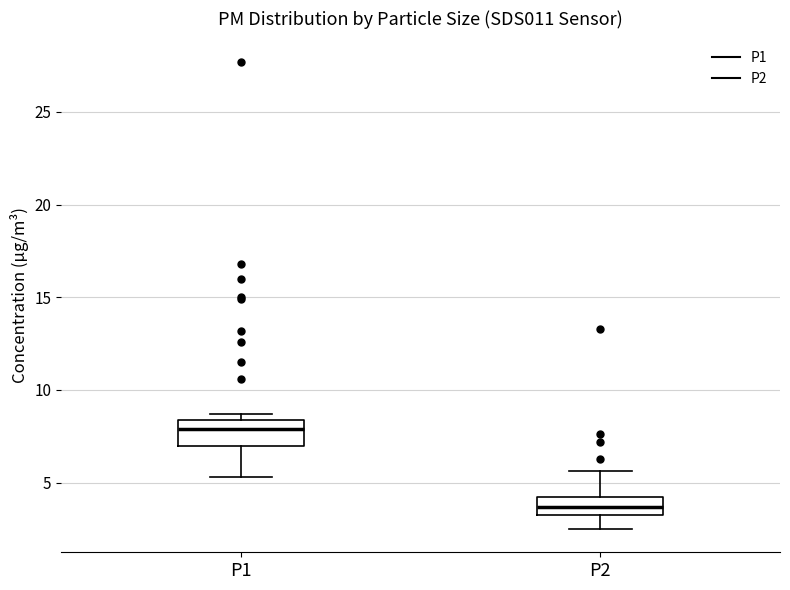

Reading left to right, transcribe this box plot: for each box, give where its median line is, the range the box spans, and where its two whiskers end, as read against the y-axis. The values are not printed on the chart, so give them approximately, as read against the axis.

P1: median 8.0, box 7.0 to 8.5, whiskers 5.5 to 8.5 (just above the box's upper edge)
P2: median 3.5 (inside the box), box 3.5 to 4.0, whiskers 2.5 to 5.5